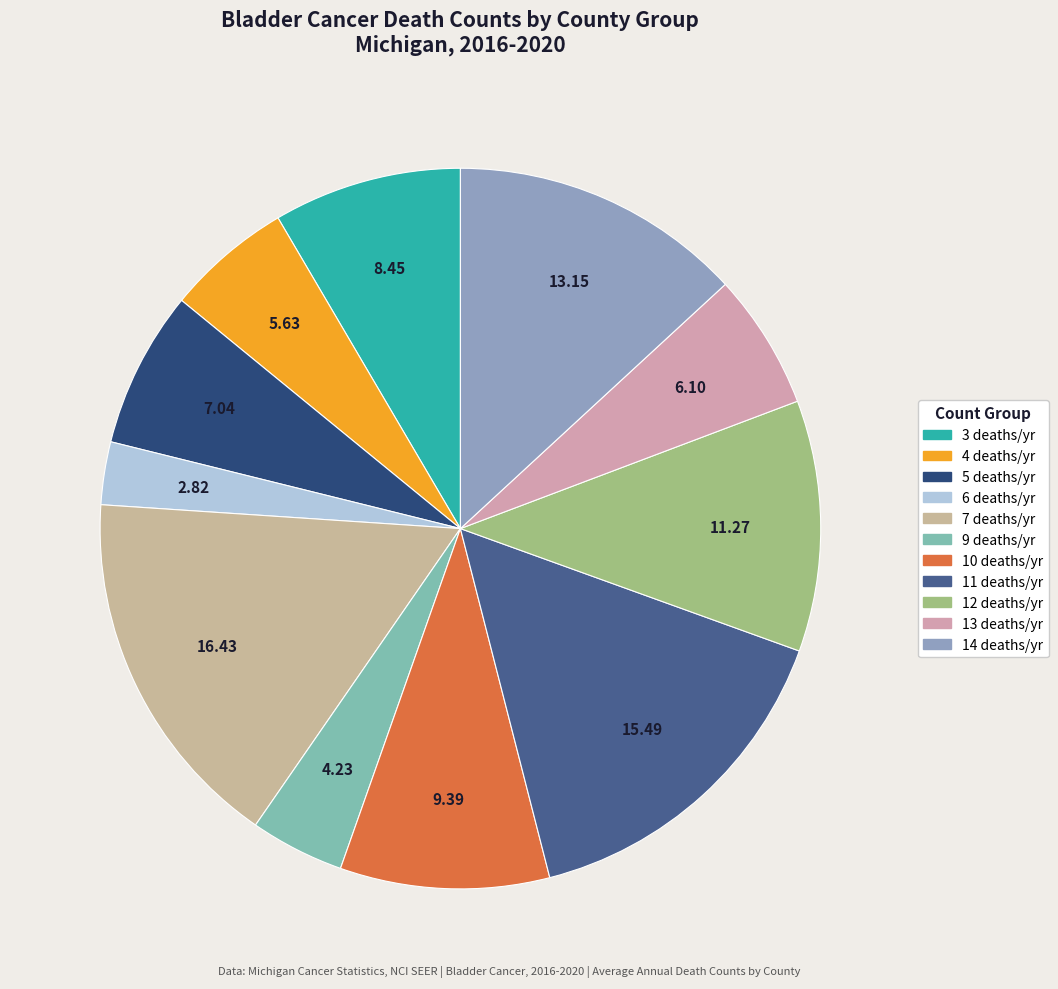

How many slices are in this pie chart?

11